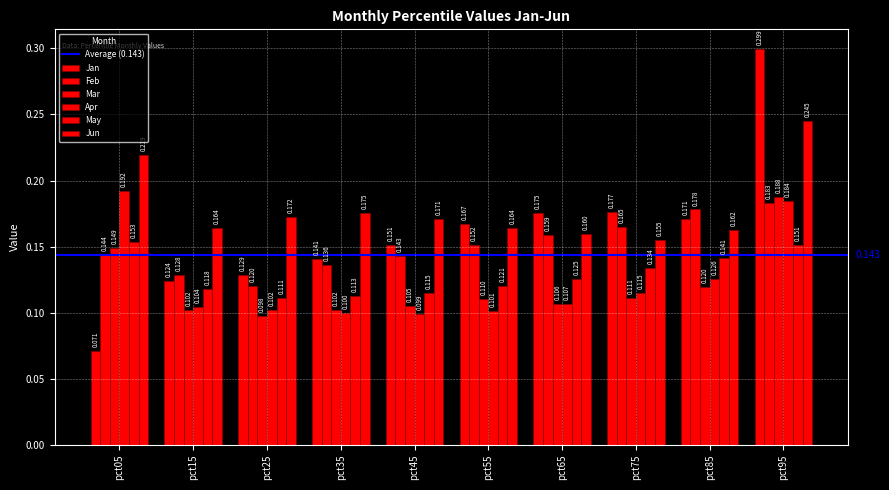

The Jun series shows 0.3 at pct85. True or false?

False